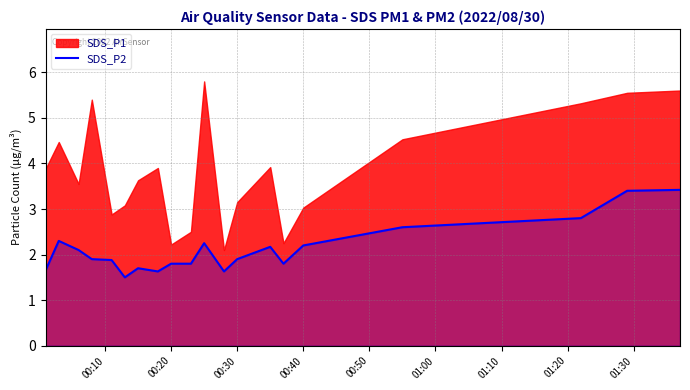

True or false: SDS_P2 has a value of 1.8 at 00:20.

True